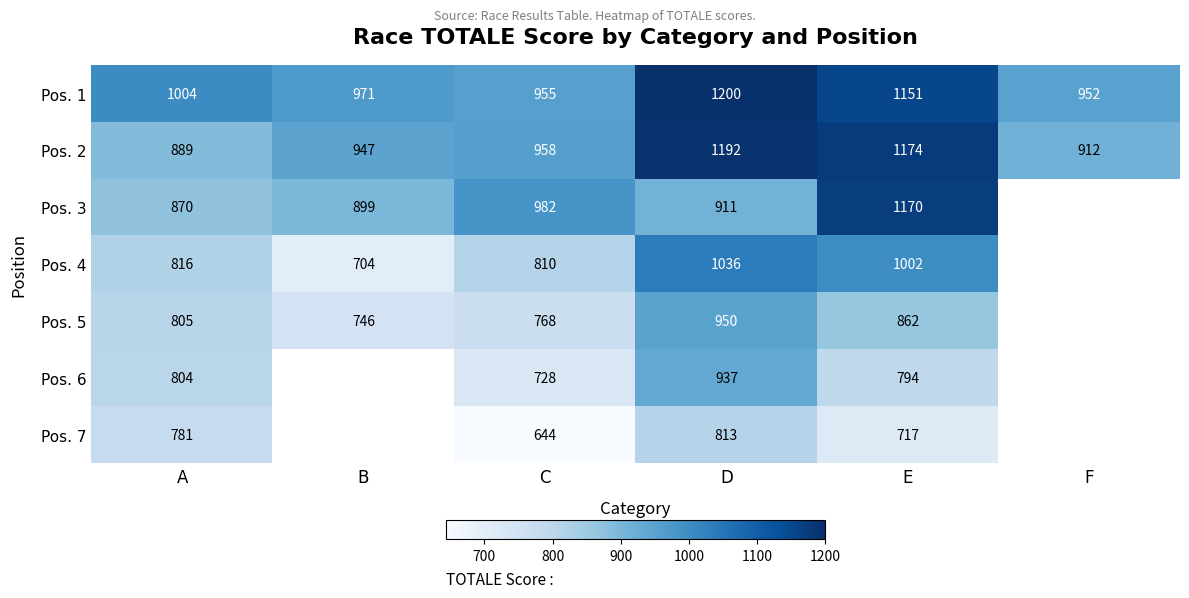

Is the value of Pos. 6 at A greater than the value of Pos. 2 at D?

No